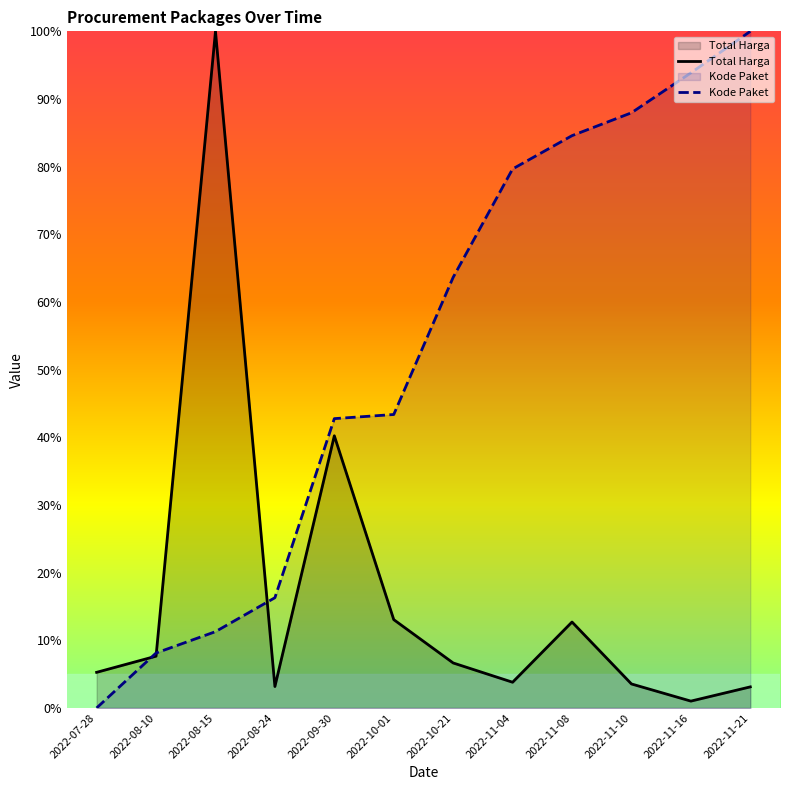

Reading left to right, extract all data points from this chart.

Total Harga: 2022-07-28=0.1	2022-08-10=0.1	2022-08-15=1.0	2022-08-24=0.0	2022-09-30=0.4	2022-10-01=0.1	2022-10-21=0.1	2022-11-04=0.0	2022-11-08=0.1	2022-11-10=0.0	2022-11-16=0.0	2022-11-21=0.0
Kode Paket: 2022-07-28=0.0	2022-08-10=0.1	2022-08-15=0.1	2022-08-24=0.2	2022-09-30=0.4	2022-10-01=0.4	2022-10-21=0.6	2022-11-04=0.8	2022-11-08=0.8	2022-11-10=0.9	2022-11-16=0.9	2022-11-21=1.0